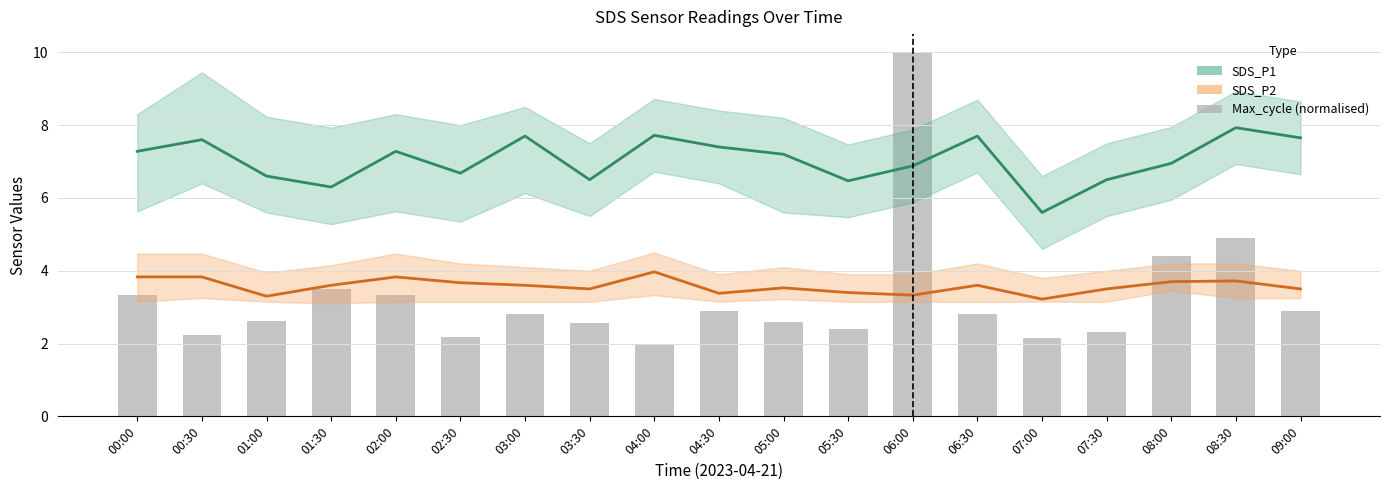

What is the label of the 2nd bar from the right?

08:30